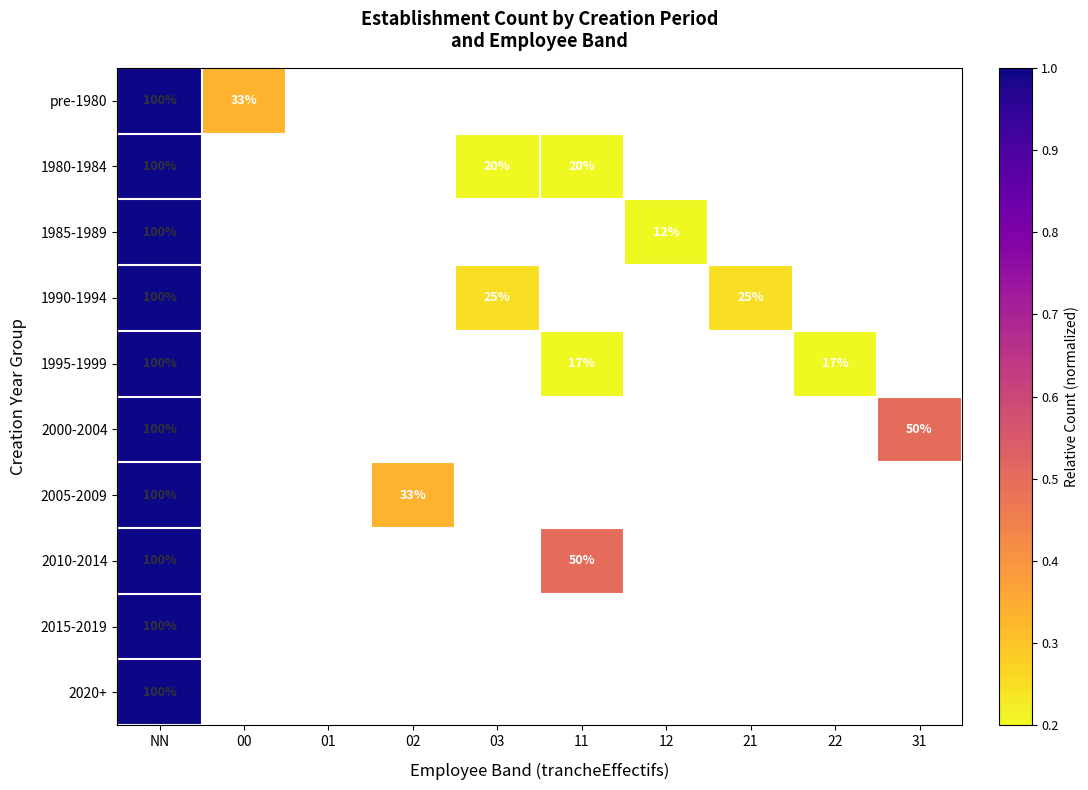

How many distinct data groups are displayed?

10